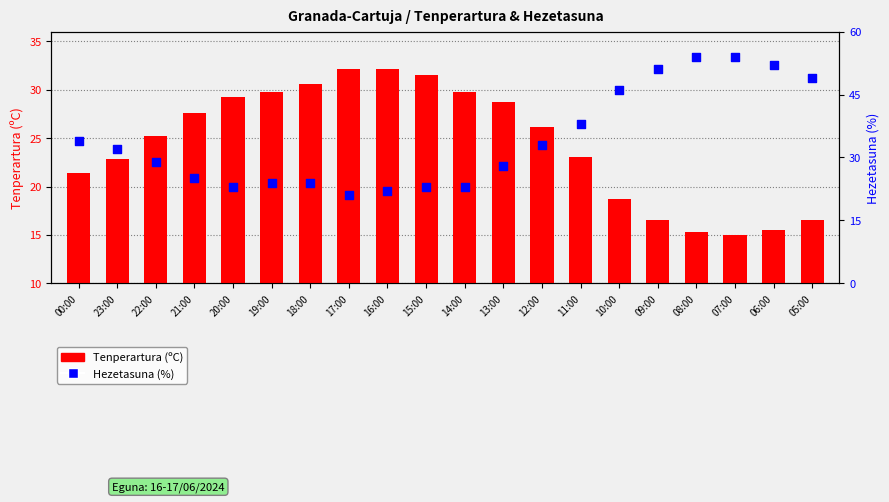

What are all the series names shown in the legend?

Tenperartura (ºC), Hezetasuna (%)